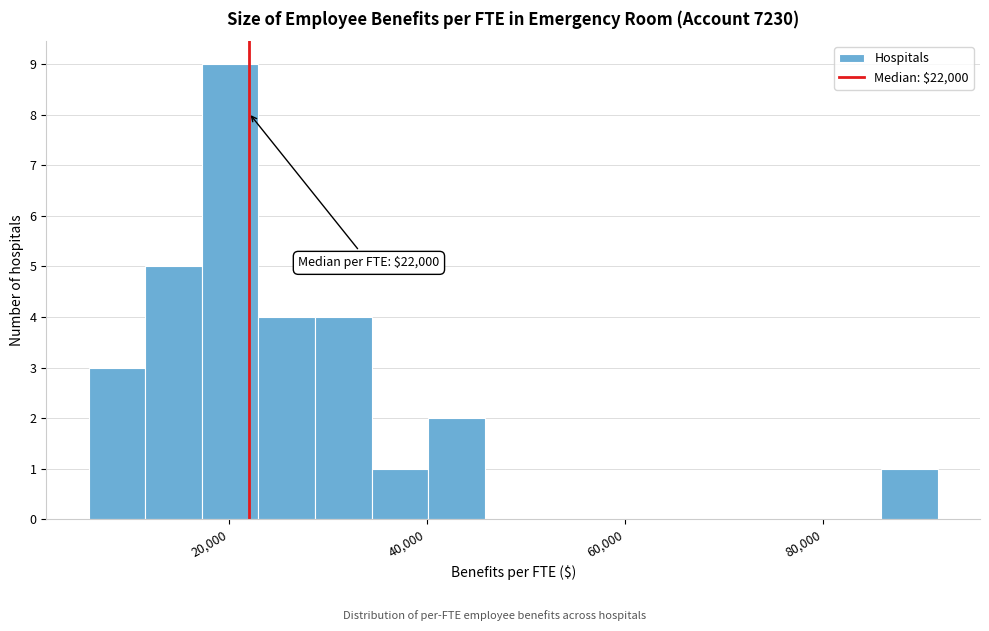

Read against the x-axis, roughly where is the centre of the tallest bar?

20000